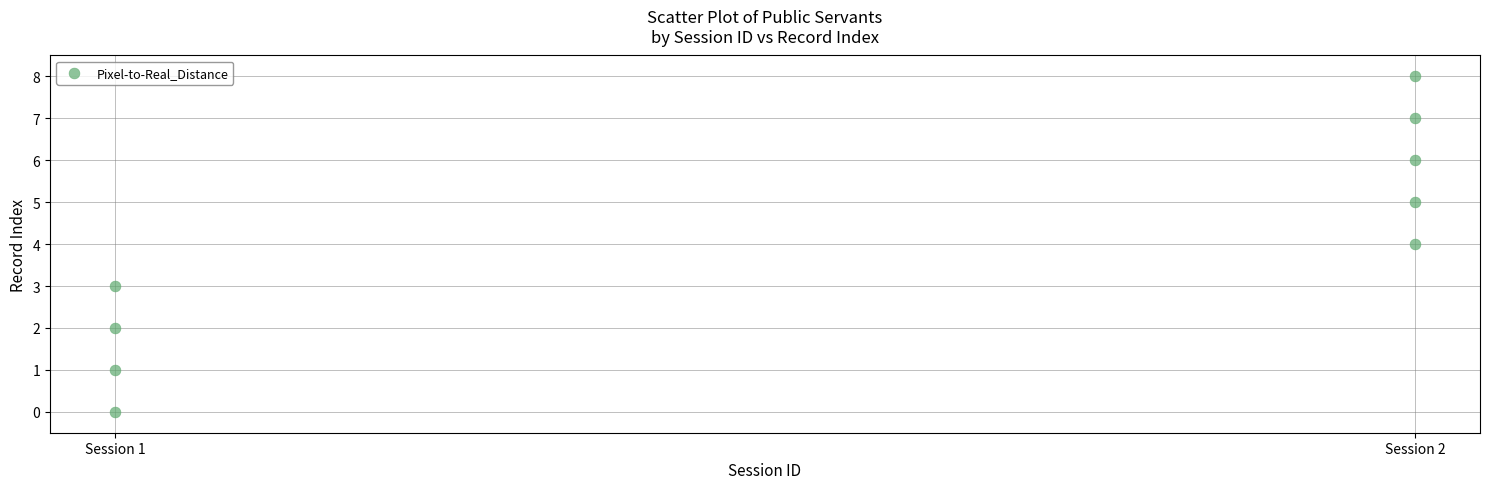

What is the range of Y values (max minus min)?

8